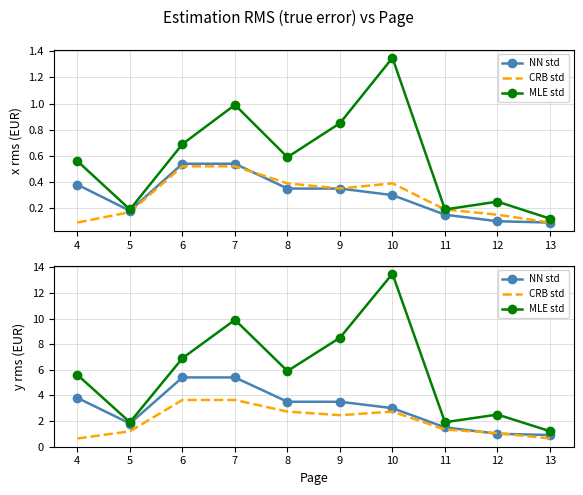

Between 12 and 11, which is larger?

11